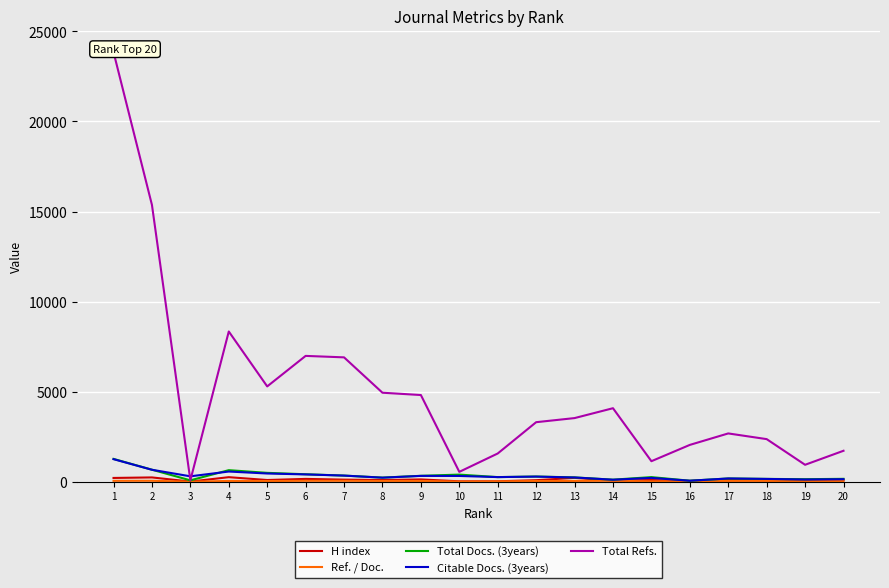

What is the spread (max minus min) of values at 18?

2320.6